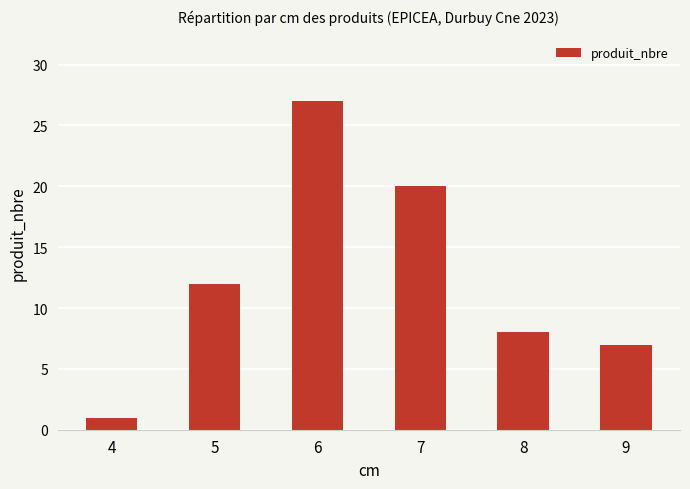

What is the sum of the values at 4 and 7?

21